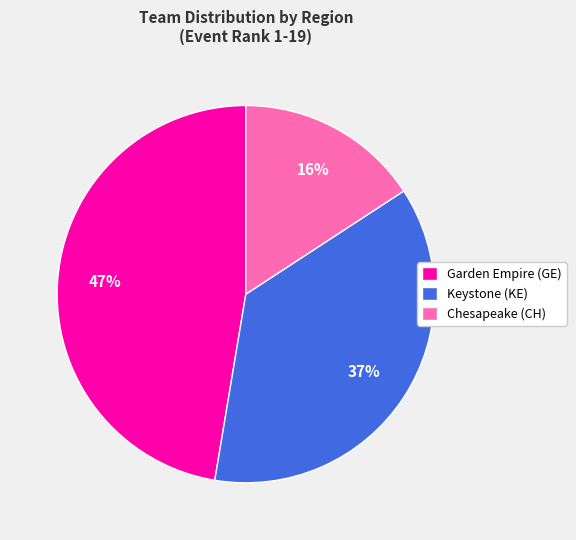

Count the number of slices in the pie.

3